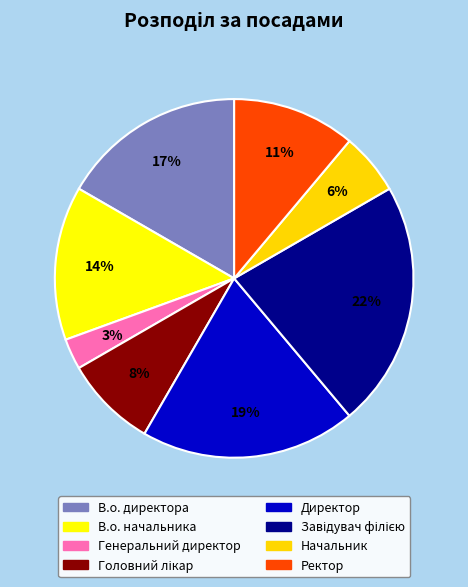

Which has a higher value, Генеральний директор or В.о. начальника?

В.о. начальника